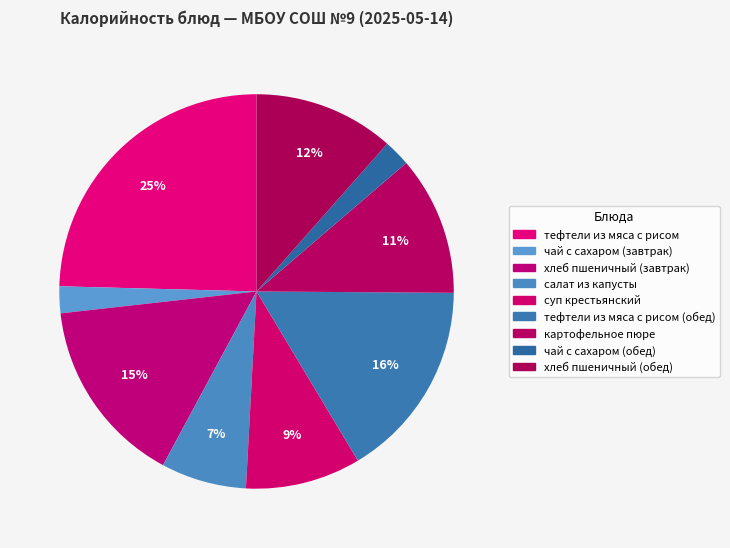

Rank the categories by value from highest to lowest.

тефтели из мяса с рисом, тефтели из мяса с рисом (обед), хлеб пшеничный (завтрак), хлеб пшеничный (обед), картофельное пюре, суп крестьянский, салат из капусты, чай с сахаром (завтрак), чай с сахаром (обед)